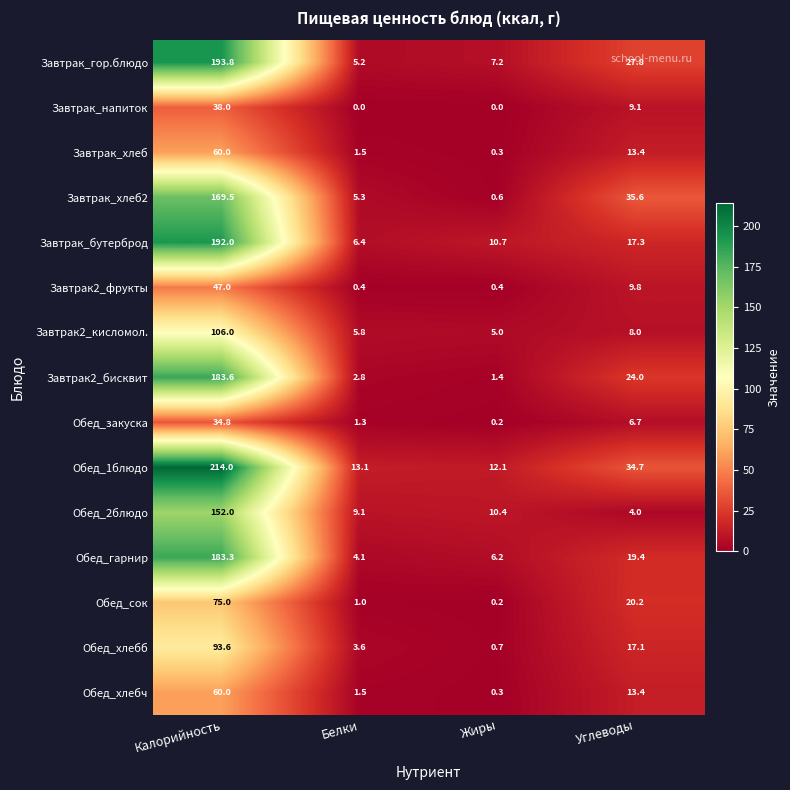

The Завтрак_хлеб2 series shows 248.7 at Калорийность. True or false?

False